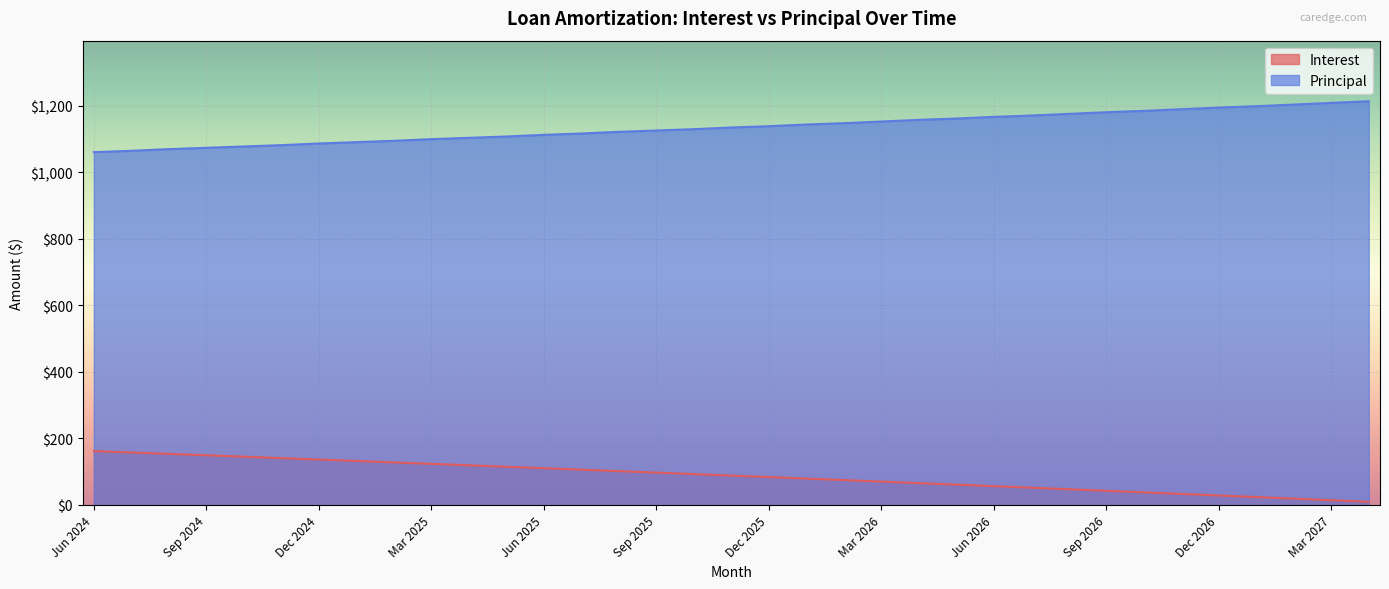

Does the chart display data point markers on the line(s)?

No